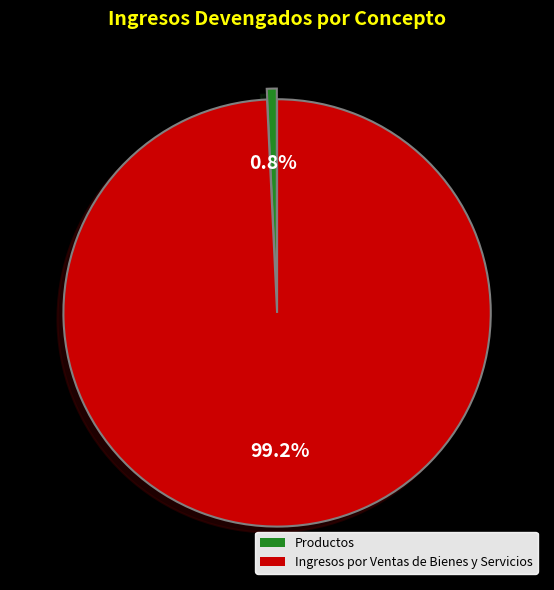

To the nearest percent, what percentage of the pie is Productos?

1%